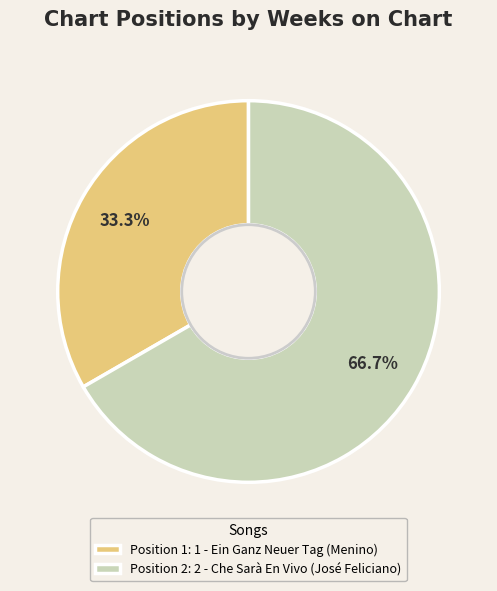

What is the majority slice?

Position 2: 2 - Che Sarà En Vivo (José Feliciano)